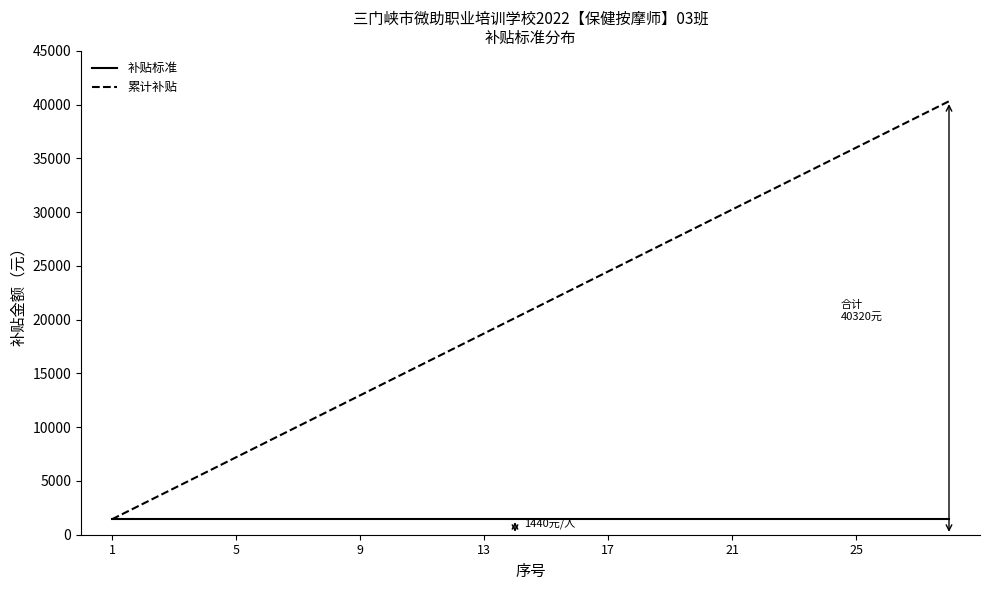

What is the smallest value displayed?

1440